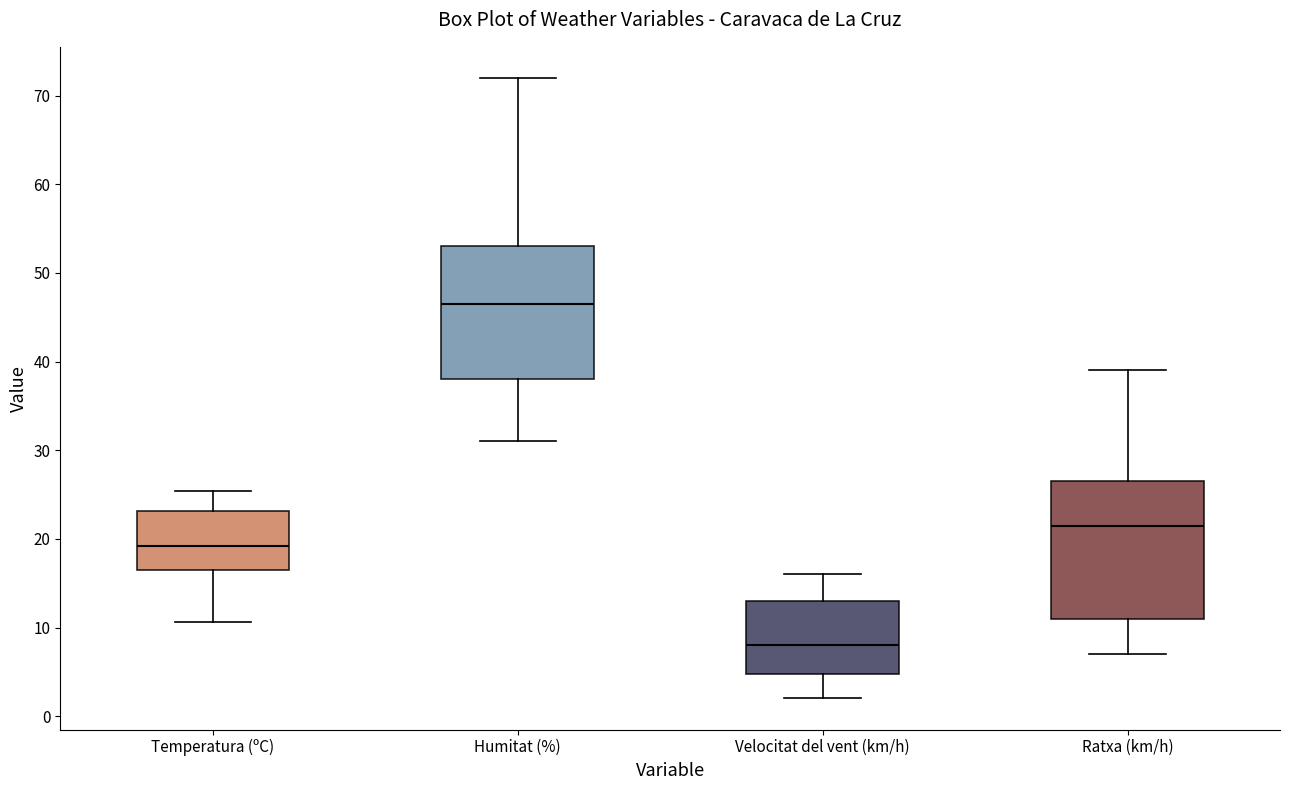

Reading left to right, transcribe this box plot: for each box, give where its median line is, the range the box spans, and where its two whiskers end, as read against the y-axis. The values are not printed on the chart, so give them approximately, as read against the axis.

Temperatura (ºC): median 19, box 17 to 23, whiskers 11 to 25
Humitat (%): median 47, box 38 to 53, whiskers 31 to 72
Velocitat del vent (km/h): median 8, box 5 to 13, whiskers 2 to 16
Ratxa (km/h): median 22, box 11 to 27, whiskers 7 to 39